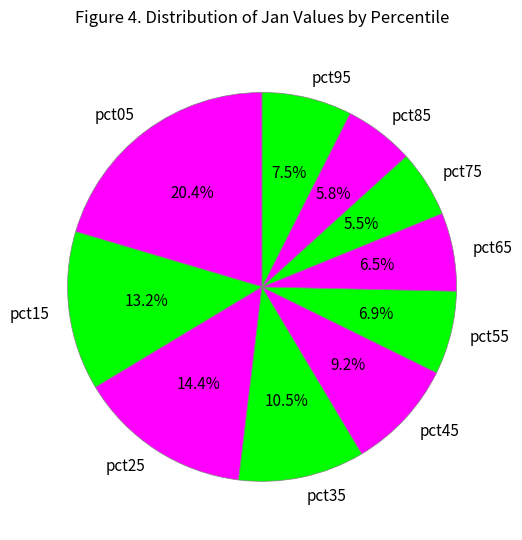

To the nearest percent, what is the difference between the largest and smallest slice percentages?

15%